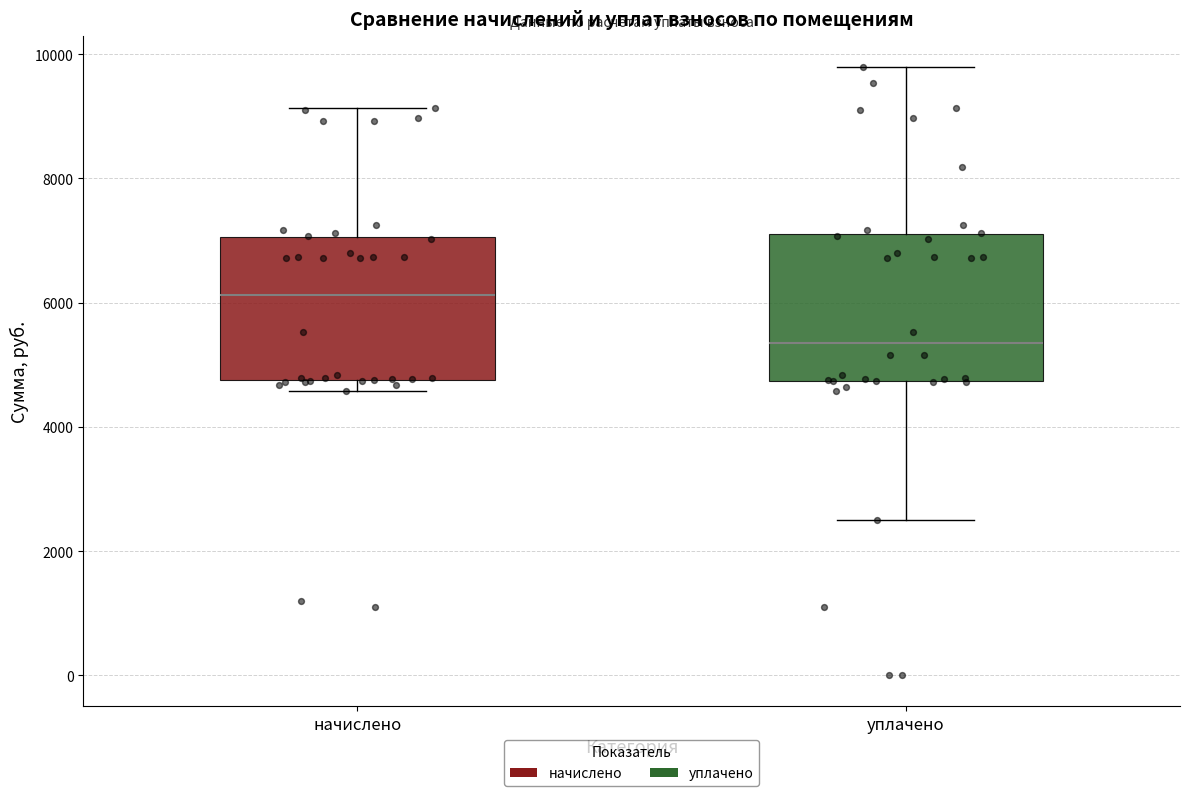

Reading left to right, read every box against the y-axis: the position of its median line, the range the box covers, and the ends of its whiskers. The values are not printed on the chart, so give them approximately, as read against the axis.

начислено: median 6200, box 4800 to 7000, whiskers 4600 to 9200
уплачено: median 5400, box 4800 to 7200, whiskers 2600 to 9800